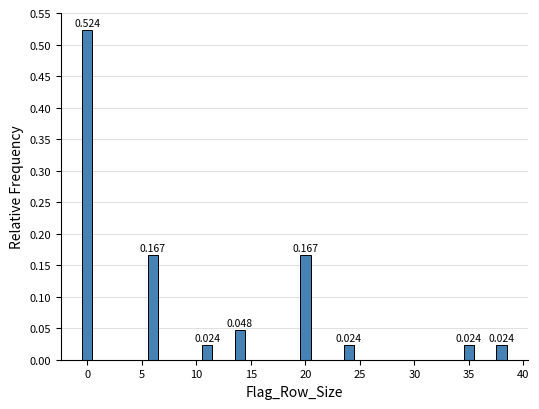

Around what value on the x-axis is the tallest bar? Give the approximate position of its centre, as read against the axis.

0.0